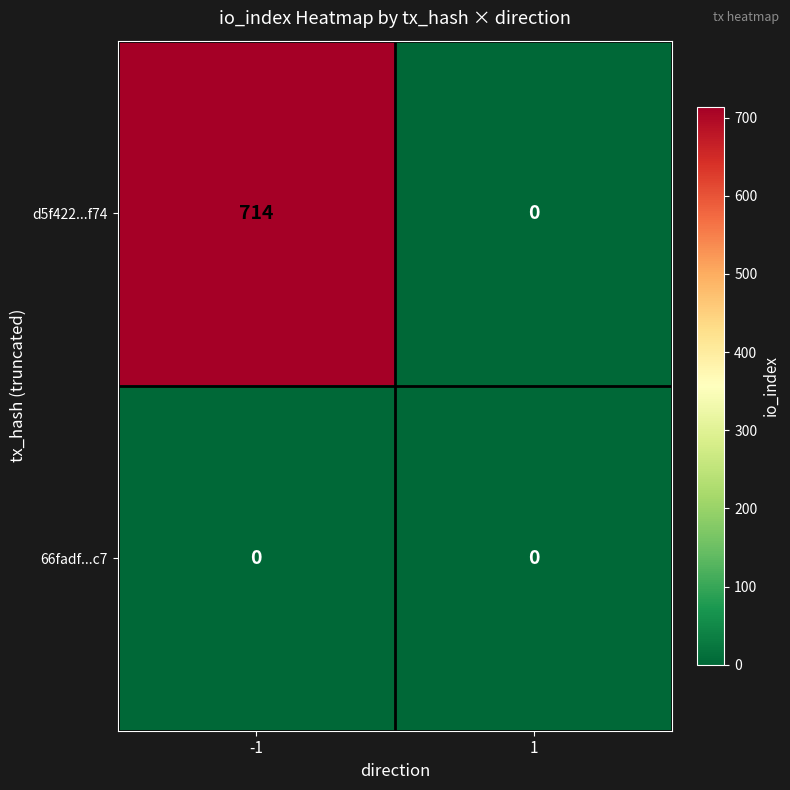

What is the highest value of the d5f422...f74 series?

714